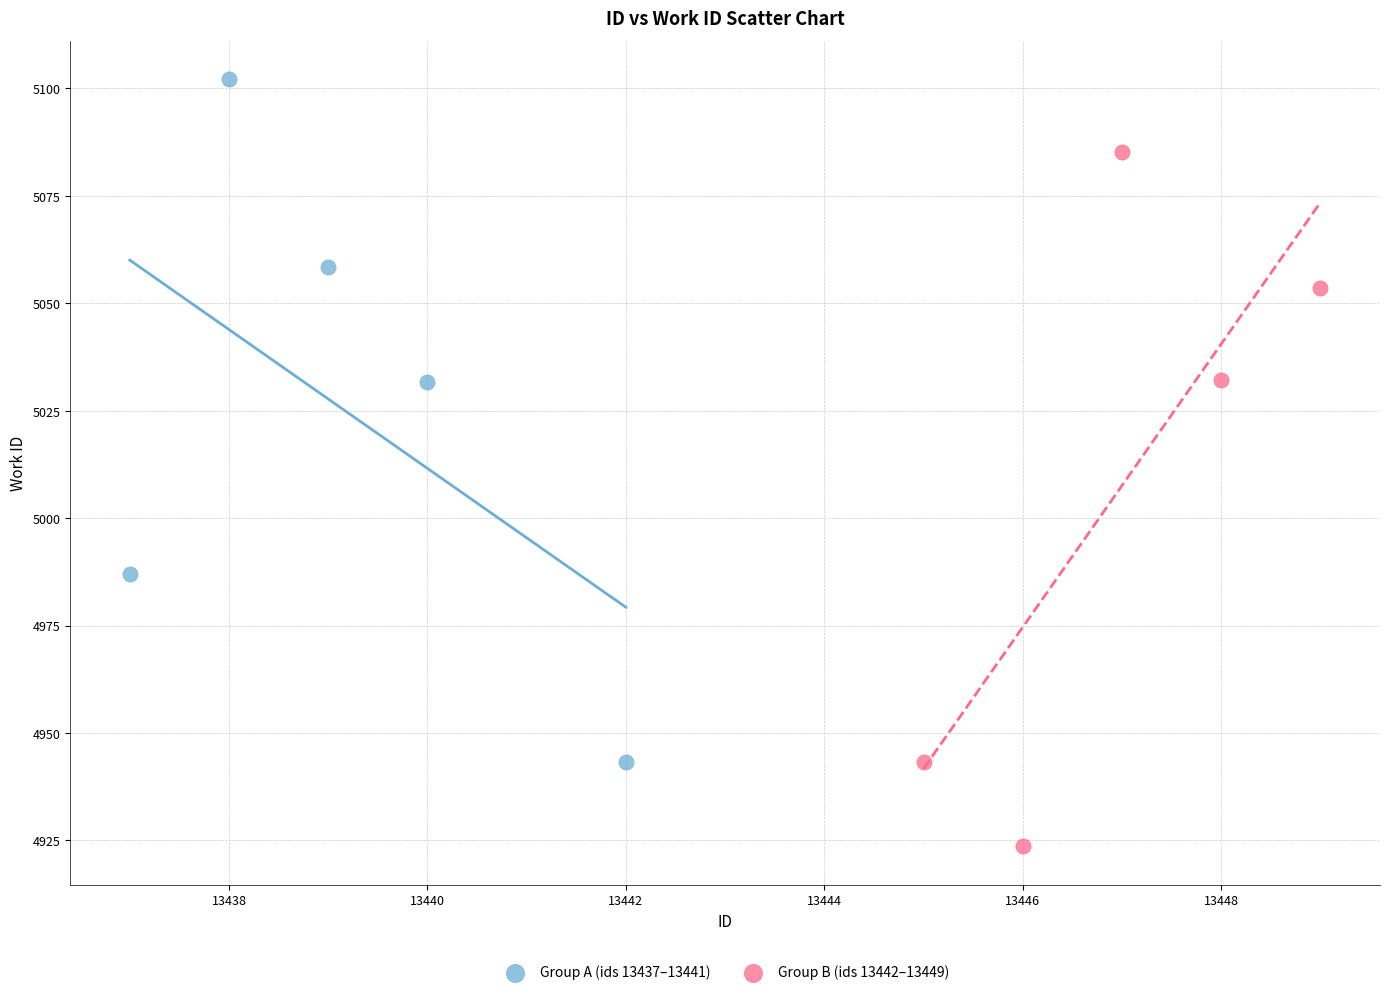

Which series reaches the maximum Y coordinate?

Group A (ids 13437–13441)